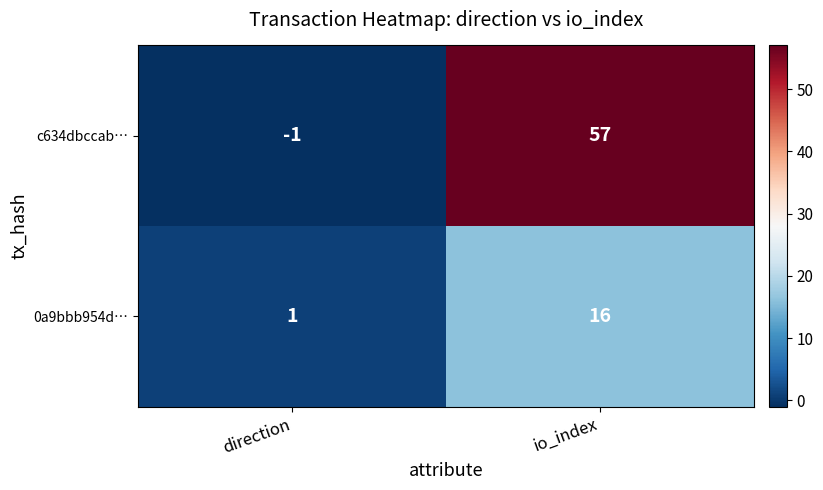

What is the average value of the c634dbccab… series?

28